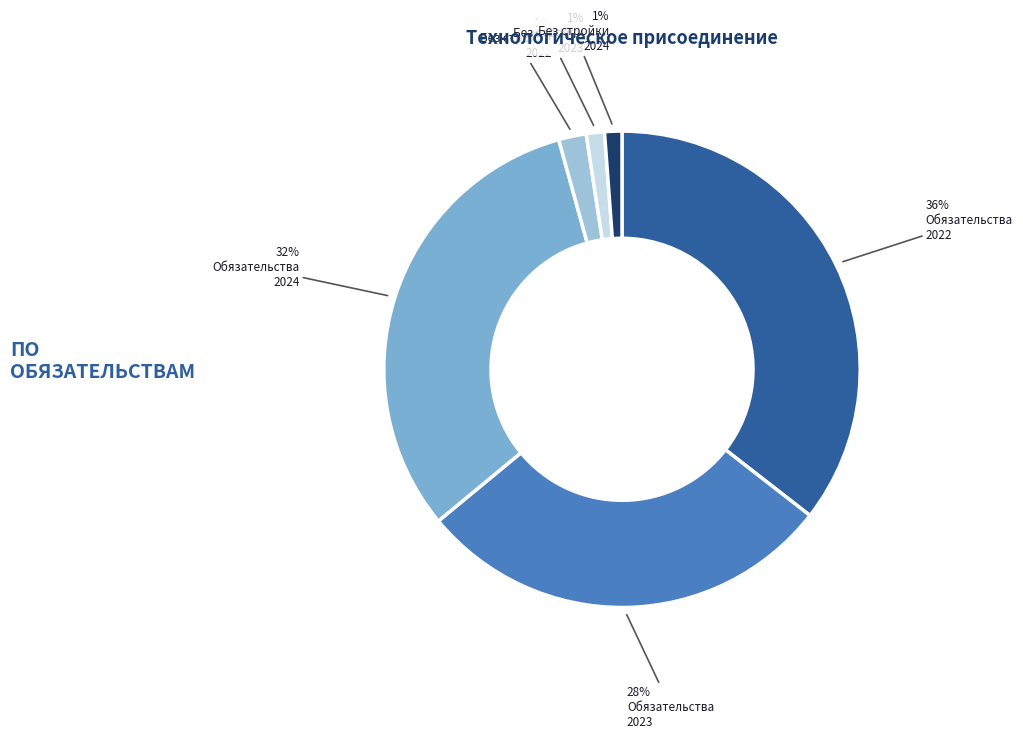

To the nearest percent, what is the average slice percentage?

17%